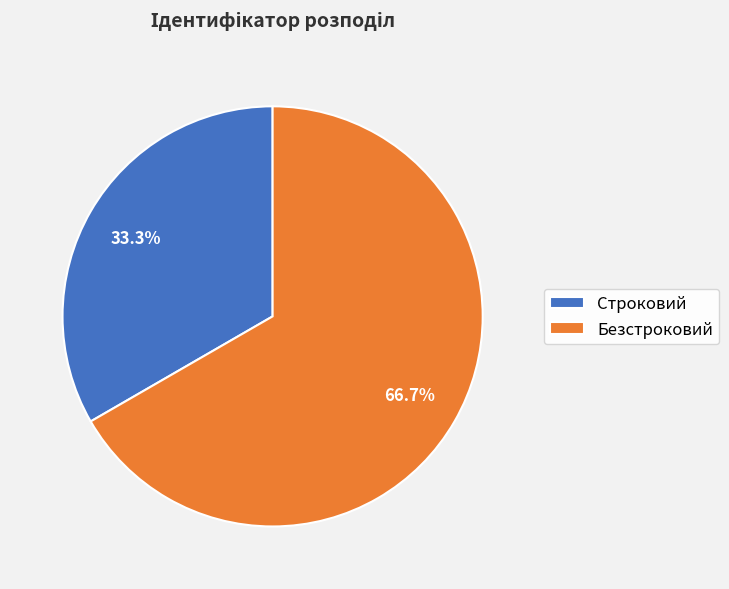

Combined, what portion of the pie is Строковий and Безстроковий?

100.0%